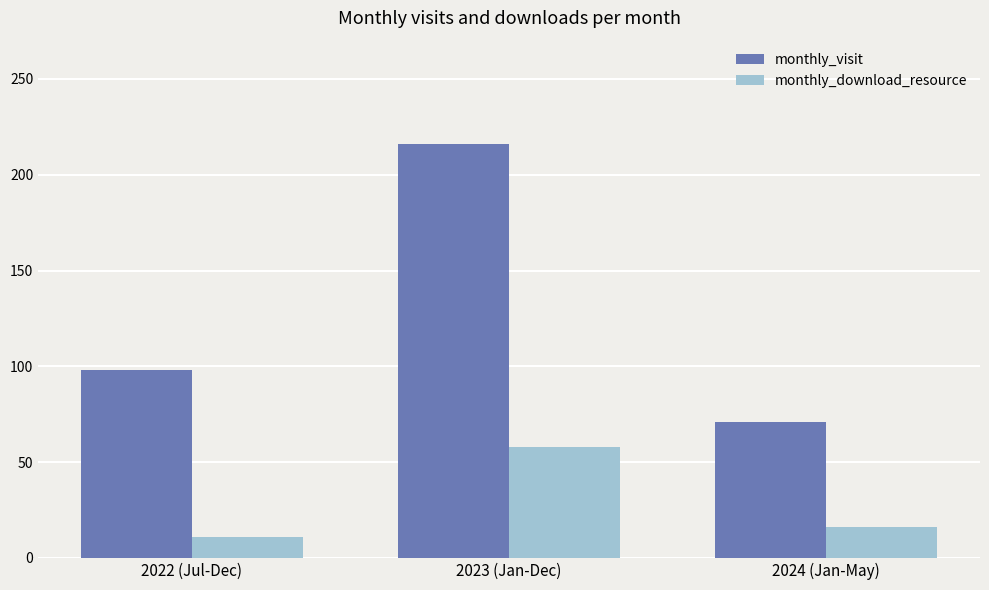

How many bars are there in each group?

2